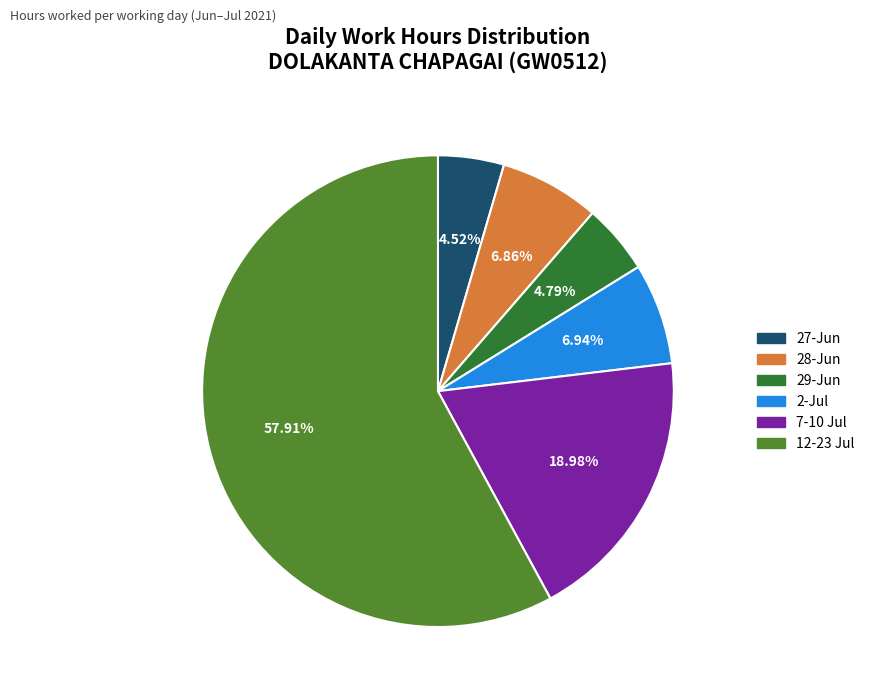

Is there any slice that represents more than half of the pie?

Yes